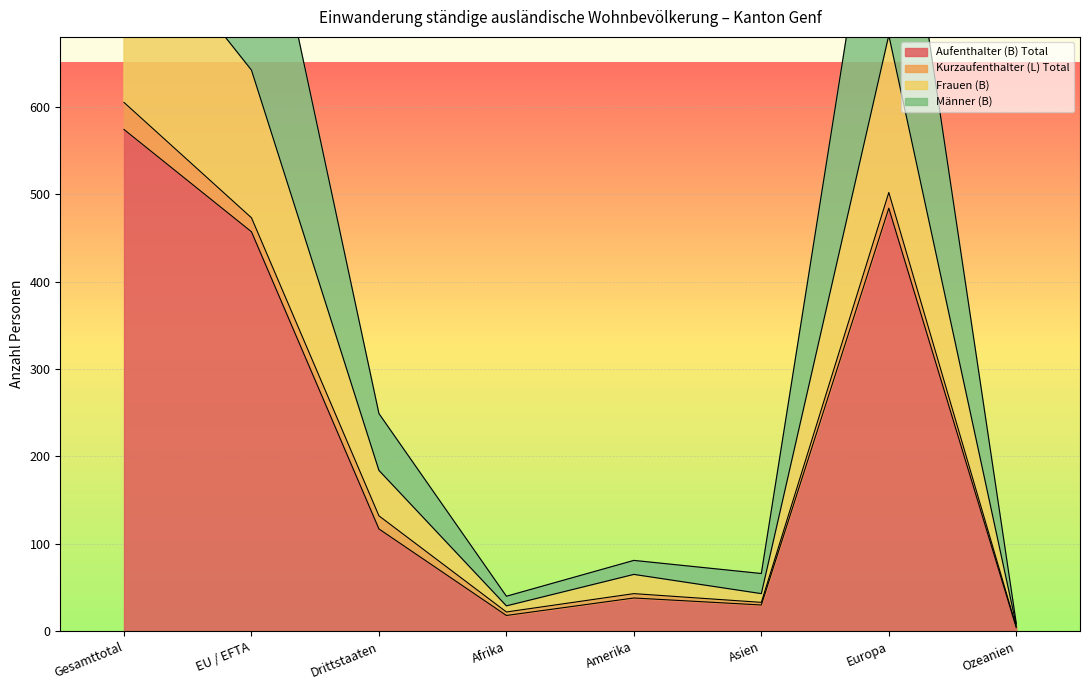

At which label does Aufenthalter (B) Total reach its minimum?

Ozeanien